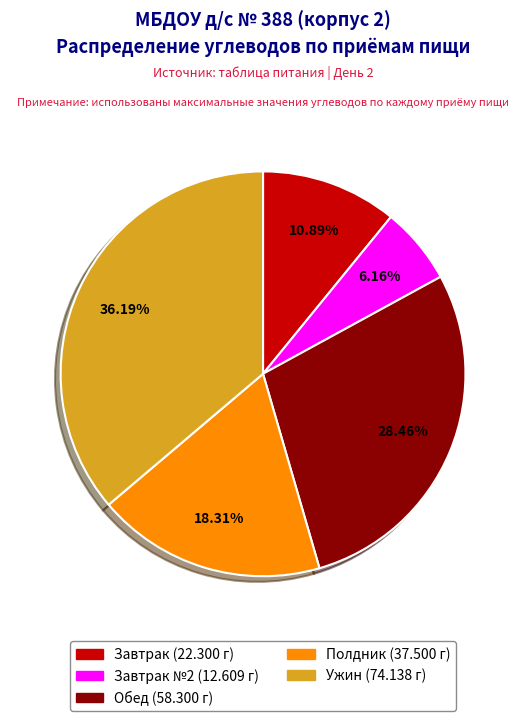

Does any single category account for the majority?

No